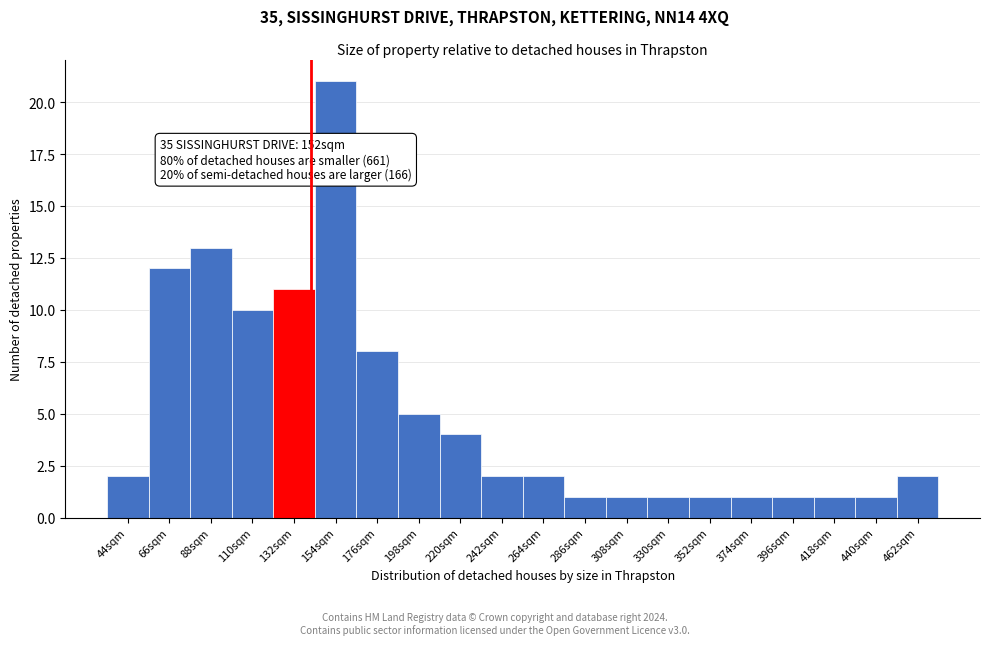

Reading right to left, list all the values displayed in this chart.

462sqm=2	440sqm=1	418sqm=1	396sqm=1	374sqm=1	352sqm=1	330sqm=1	308sqm=1	286sqm=1	264sqm=2	242sqm=2	220sqm=4	198sqm=5	176sqm=8	154sqm=21	132sqm=11	110sqm=10	88sqm=13	66sqm=12	44sqm=2